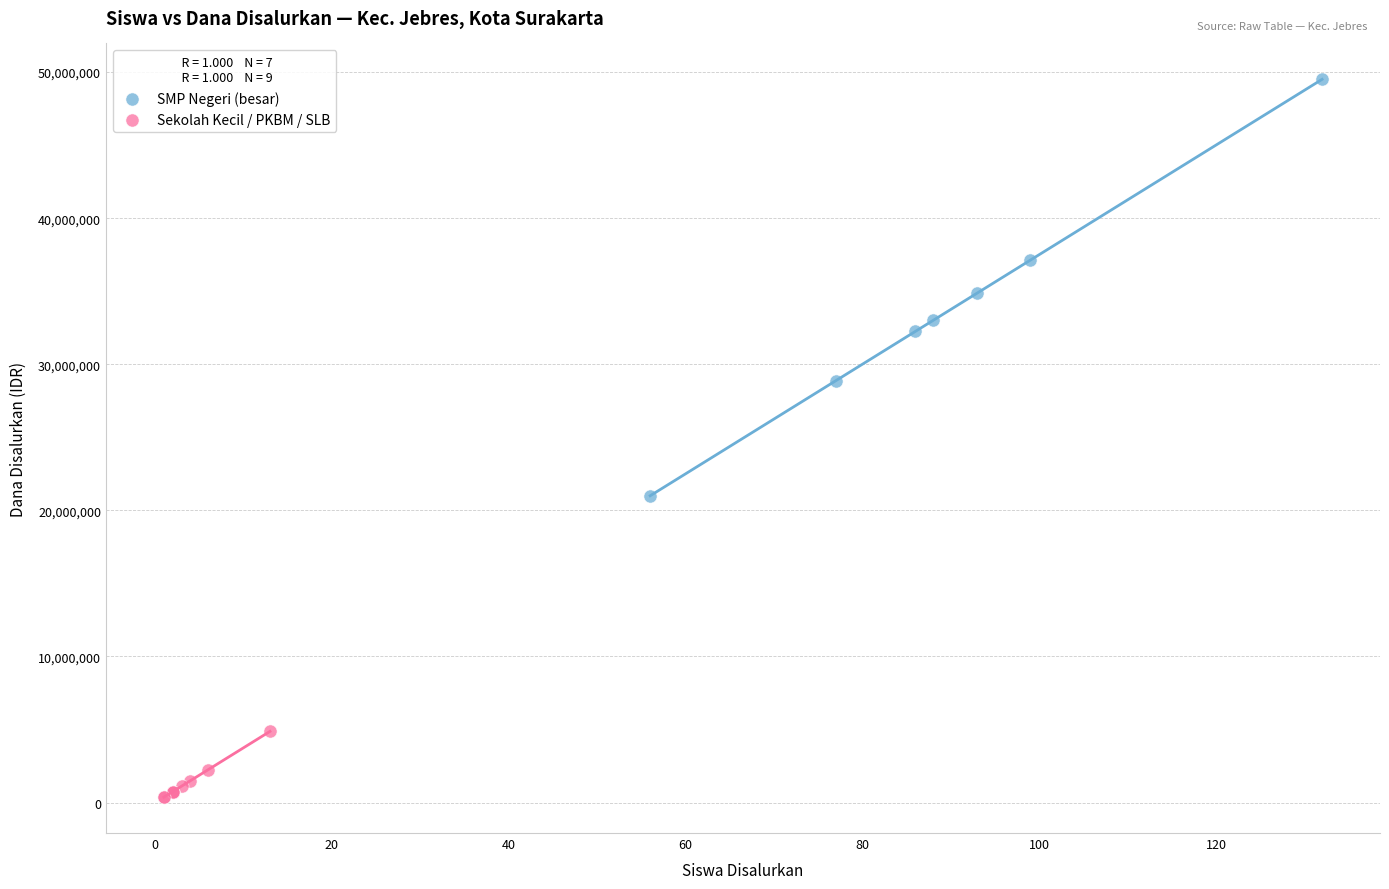

Which series contains the lowest Y value?

Sekolah Kecil / PKBM / SLB